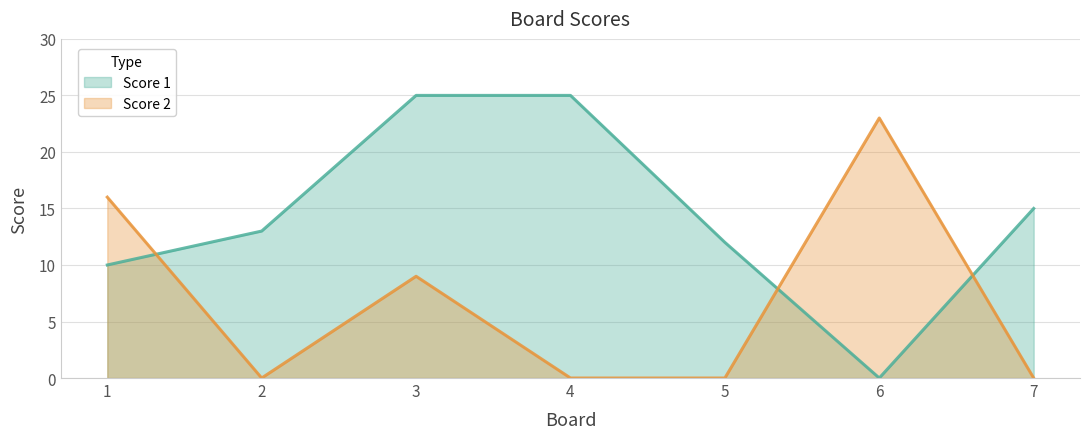

At how many categories does at least one series exceed 24?

2